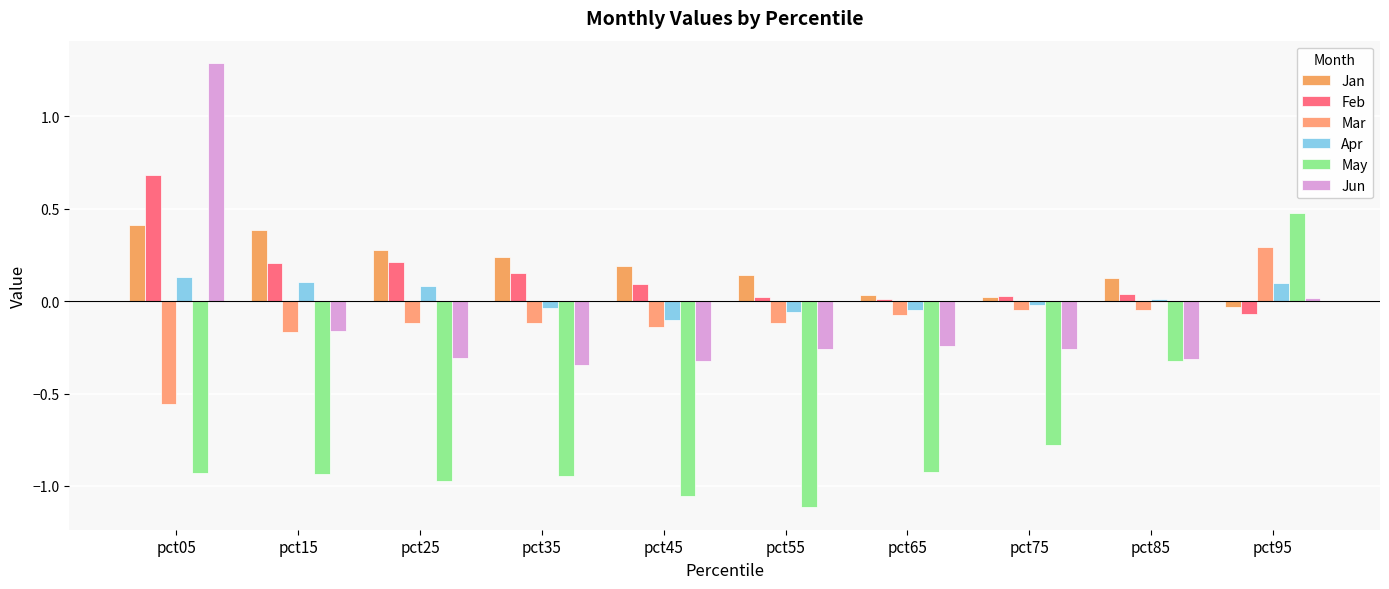

Reading right to left, transcribe all the data shown in this chart.

Jan: -0.0	0.1	0.0	0.0	0.1	0.2	0.2	0.3	0.4	0.4
Feb: -0.1	0.0	0.0	0.0	0.0	0.1	0.2	0.2	0.2	0.7
Mar: 0.3	-0.0	-0.1	-0.1	-0.1	-0.1	-0.1	-0.1	-0.2	-0.6
Apr: 0.1	0.0	-0.0	-0.1	-0.1	-0.1	-0.0	0.1	0.1	0.1
May: 0.5	-0.3	-0.8	-0.9	-1.1	-1.1	-0.9	-1.0	-0.9	-0.9
Jun: 0.0	-0.3	-0.3	-0.2	-0.3	-0.3	-0.3	-0.3	-0.2	1.3